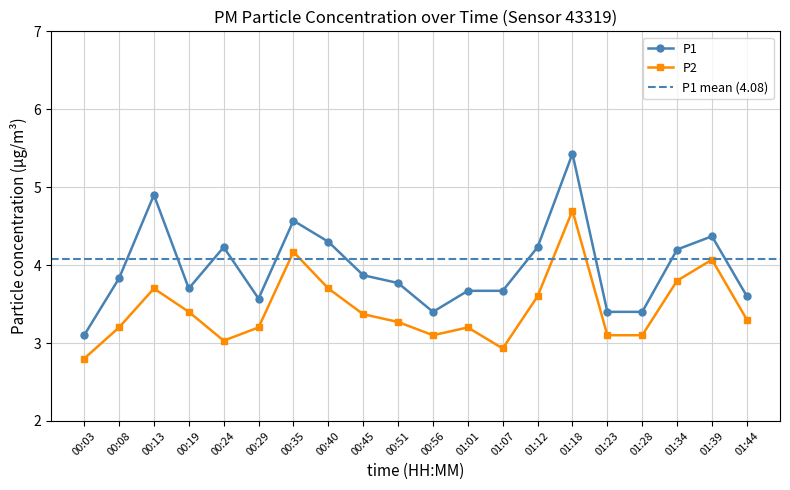

What is the label of the 19th point from the right?

00:08